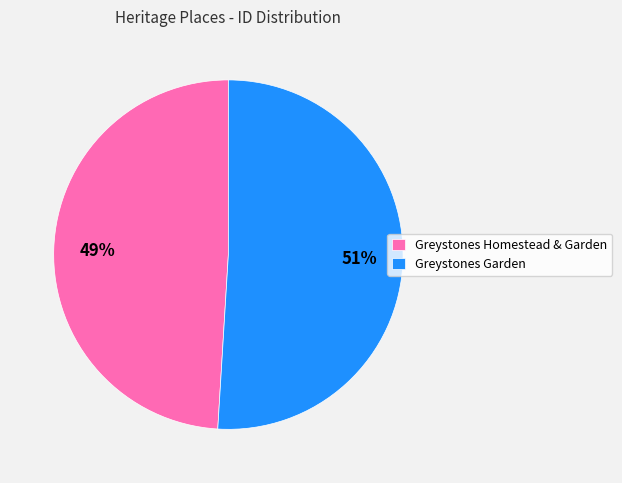

To the nearest percent, what is the combined percentage of Greystones Garden and Greystones Homestead & Garden?

100%